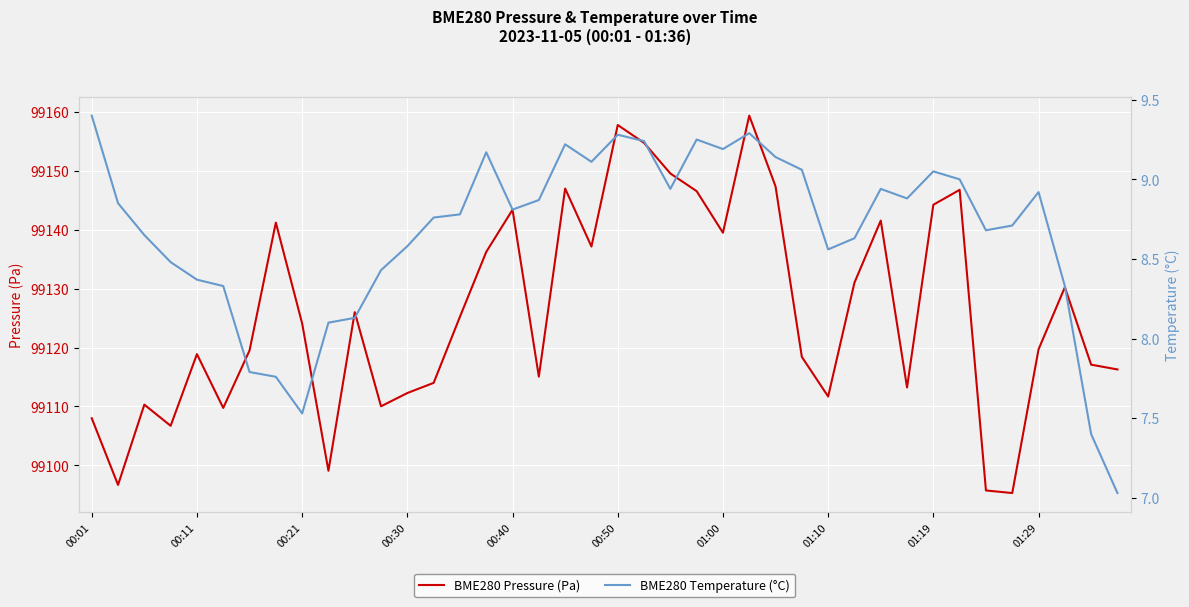

What is the smallest value displayed?

7.0